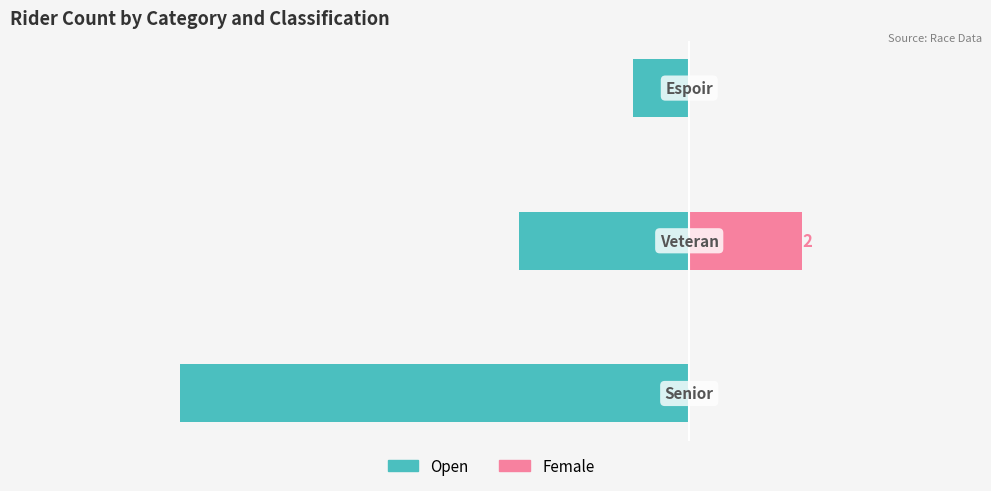

At 2, list the series in order from largest to smallest.

Female, Open